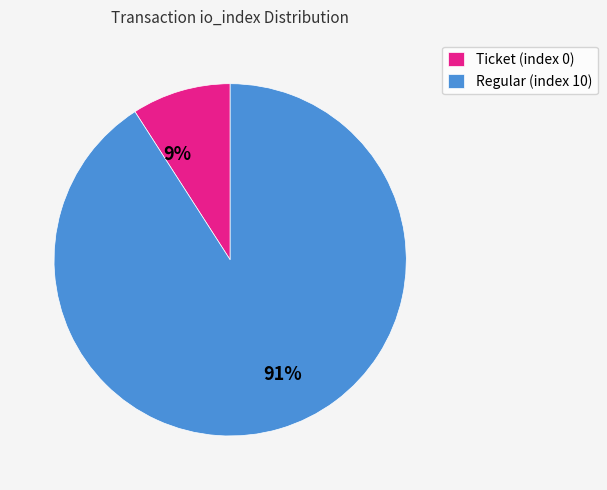

Is the sum of Regular (index 10) and Ticket (index 0) greater than half?

Yes